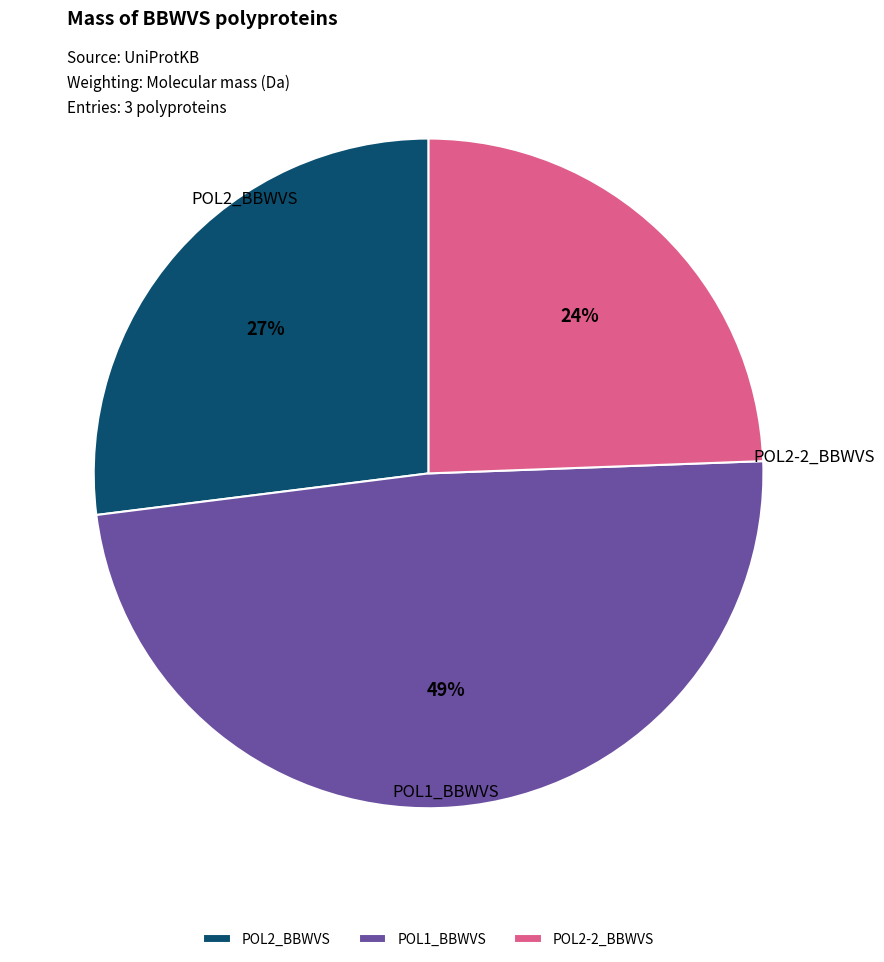

Which slice is the smallest?

POL2-2_BBWVS